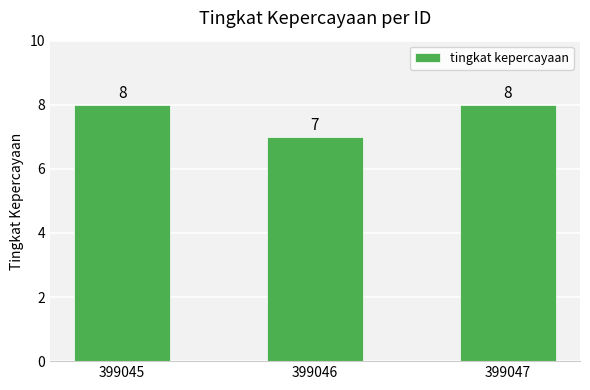

The value at 399046 is 2. True or false?

False